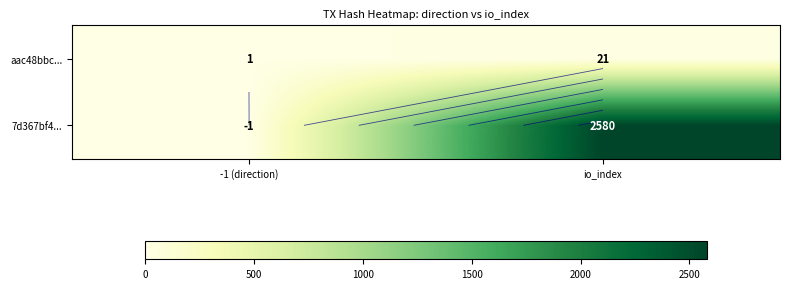

What is the highest value of the aac48bbc... series?

21